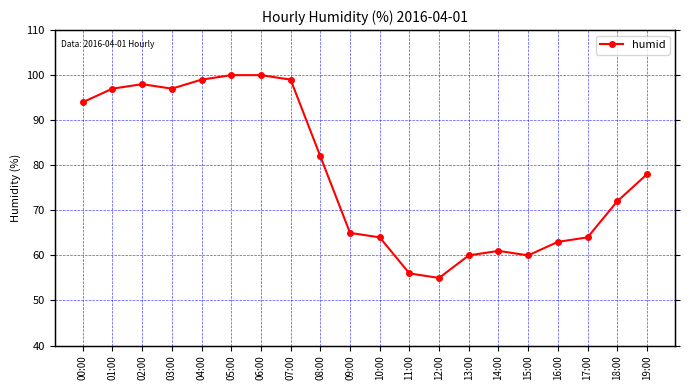

Which category has the lowest value across all series?

12:00